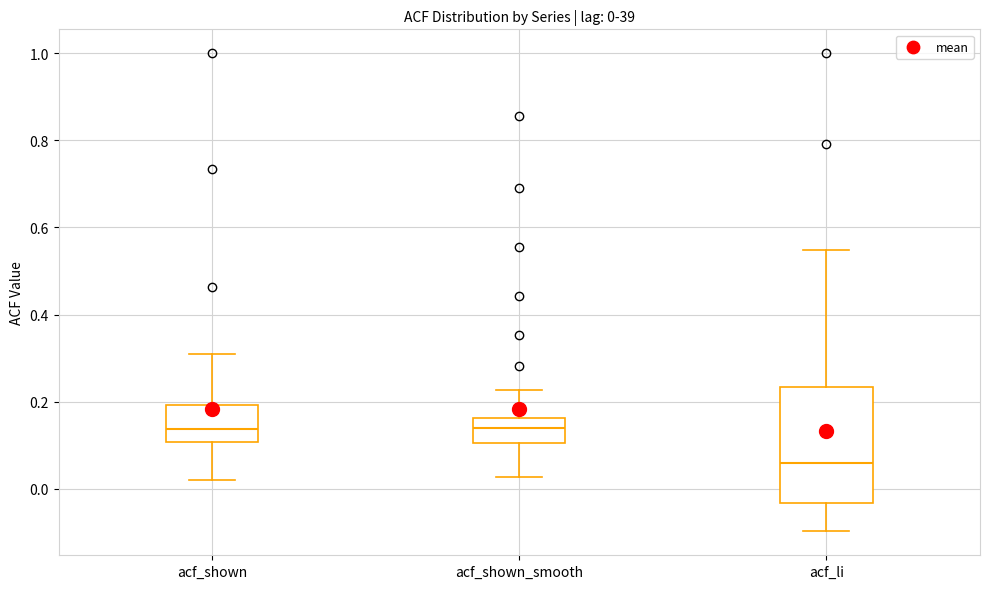

Which box is the tallest, from its lower edge to its upper edge?

acf_li